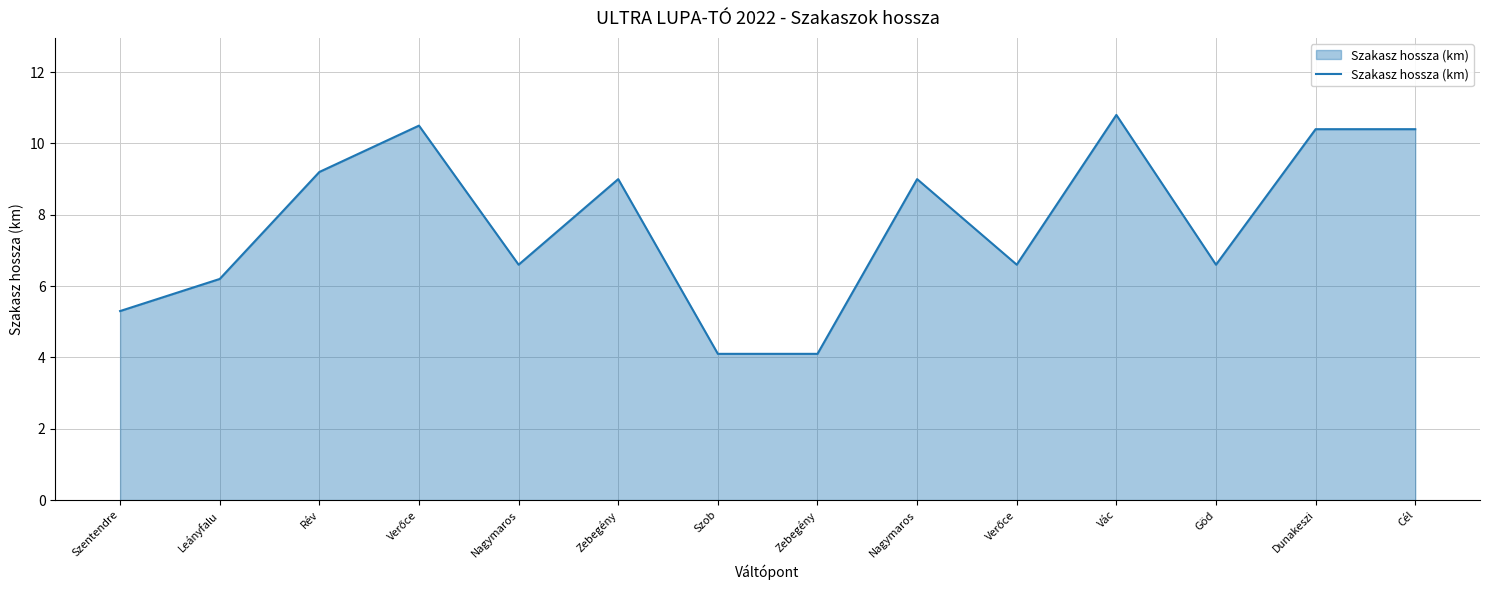

What is the value of the 4th point from the left?

10.5